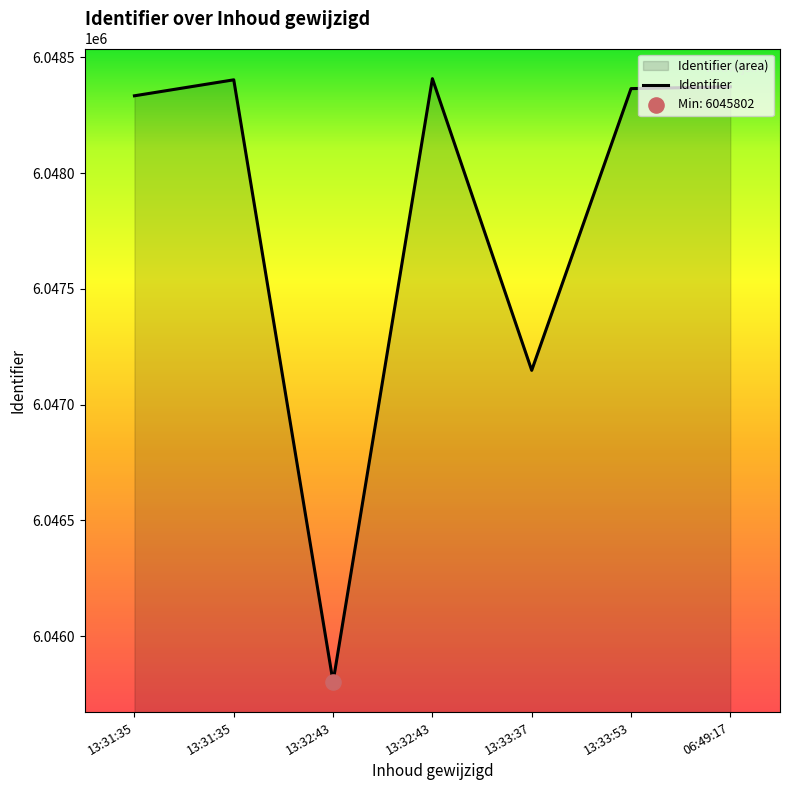

Approximately how many times larger is the value at 13:32:43 compared to 06:49:17?

1.0